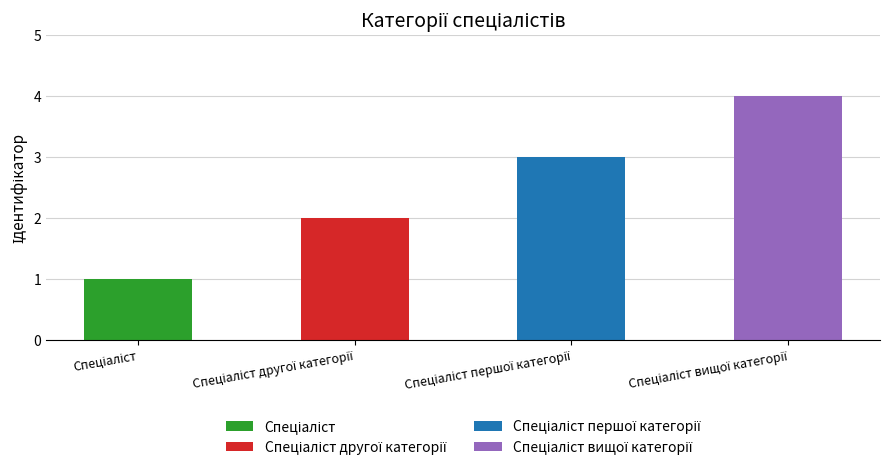

True or false: the data shows 3 at Спеціаліст першої категорії.

True